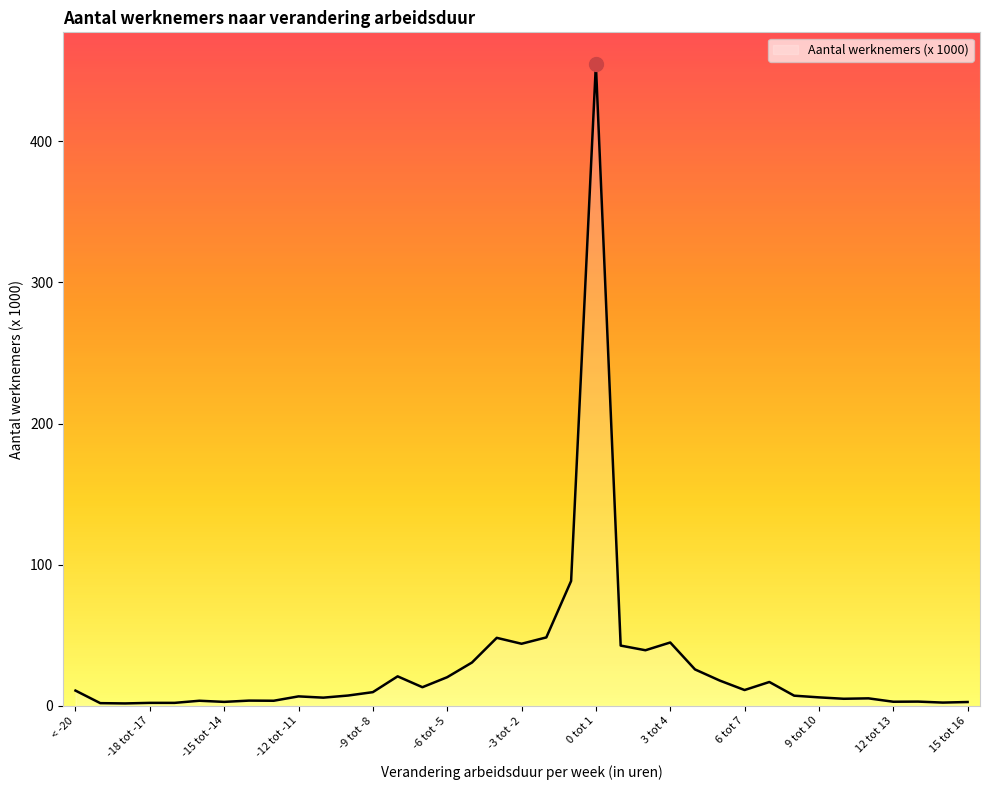

What is the difference between the maximum and minimum values?

453.0